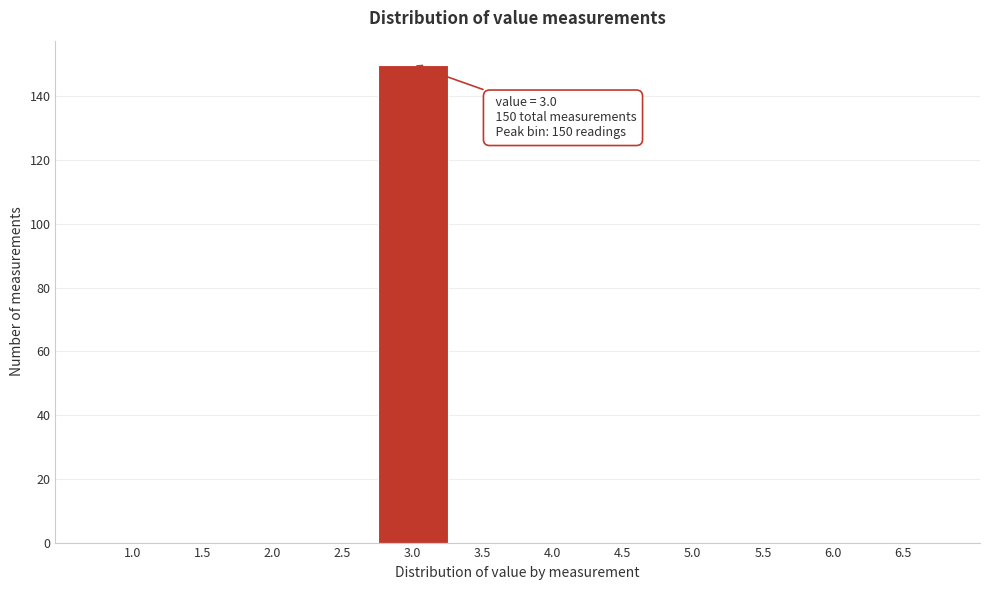

Reading right to left, extract all data points from this chart.

6.5=0	6.0=0	5.5=0	5.0=0	4.5=0	4.0=0	3.5=0	3.0=150	2.5=0	2.0=0	1.5=0	1.0=0